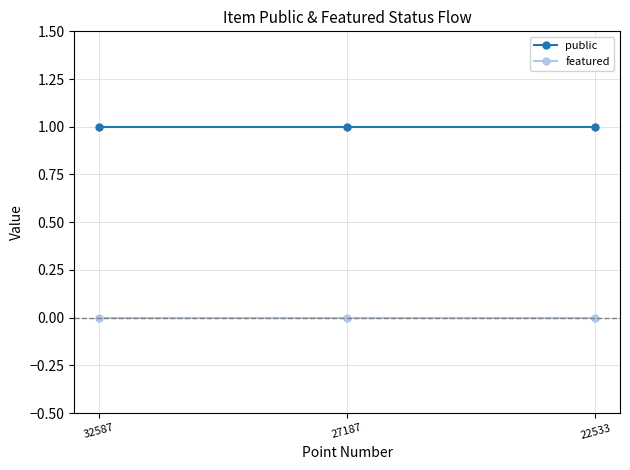

What is the sum of all public values?

3